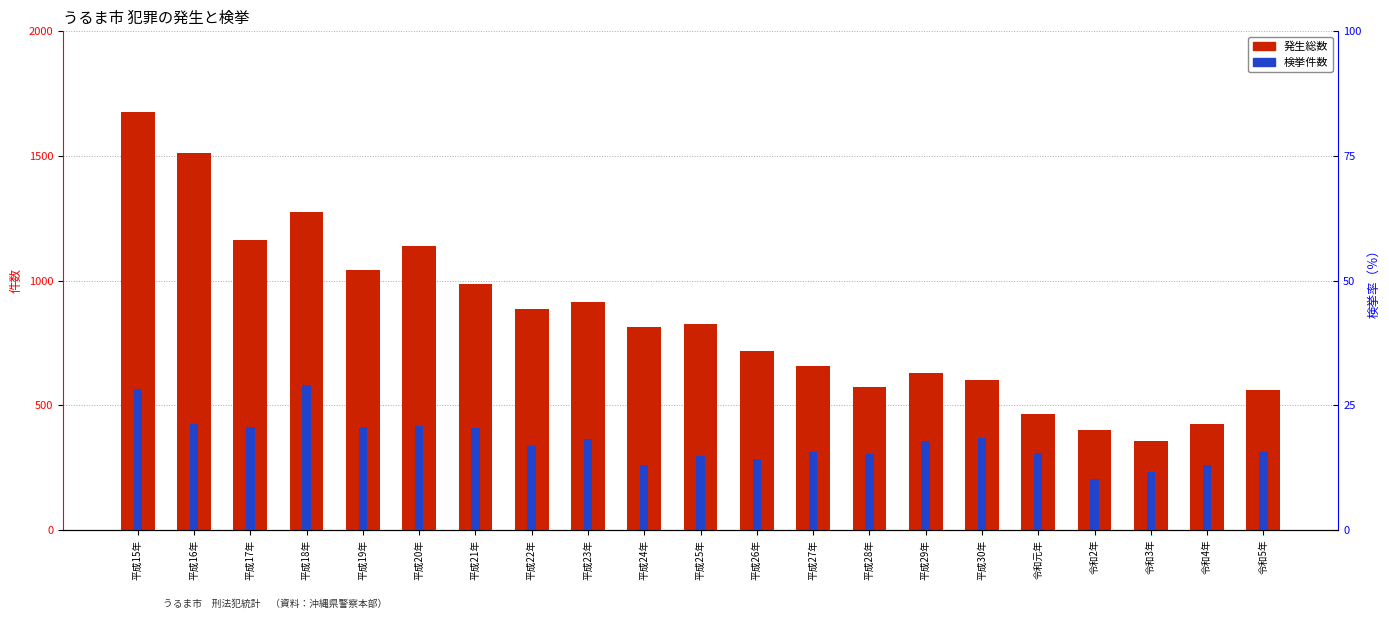

At how many categories does at least one series exceed 260?

21